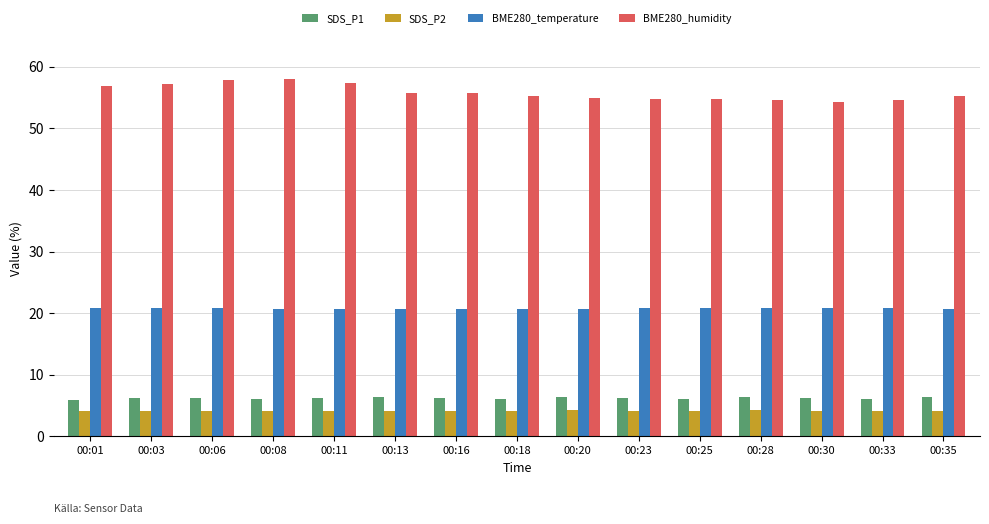

True or false: BME280_temperature has a value of 6.3 at 00:33.

False